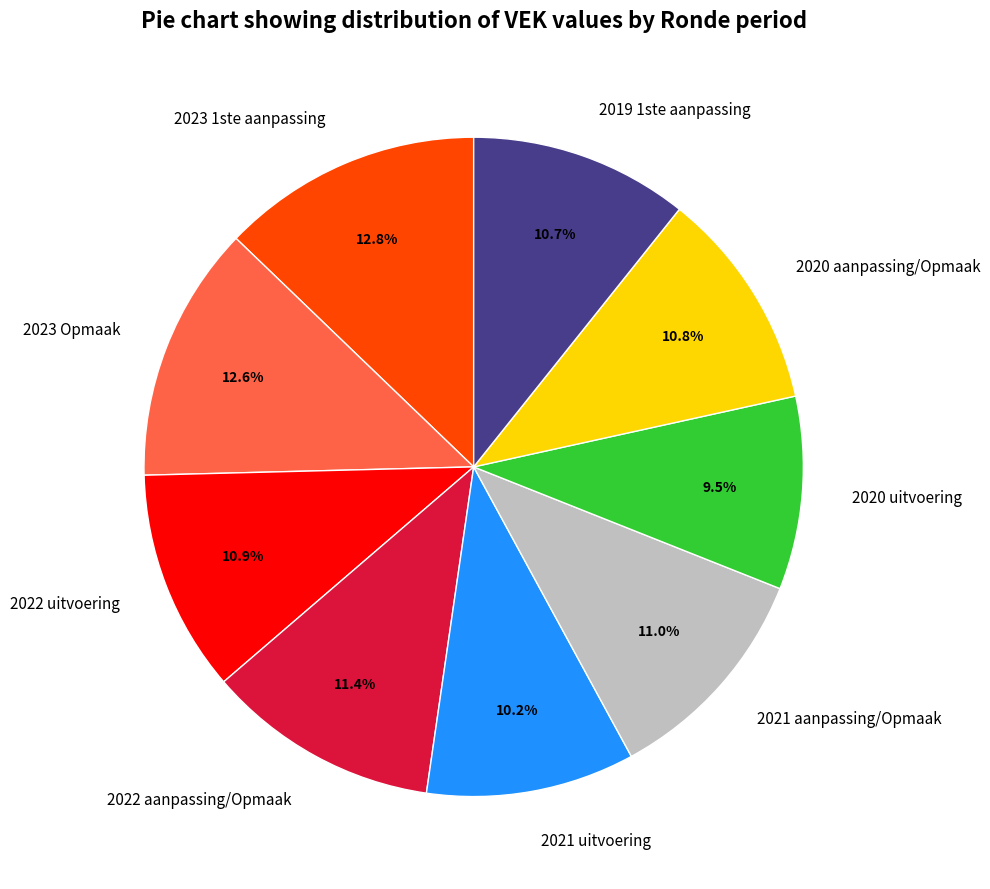

Does any single category account for the majority?

No